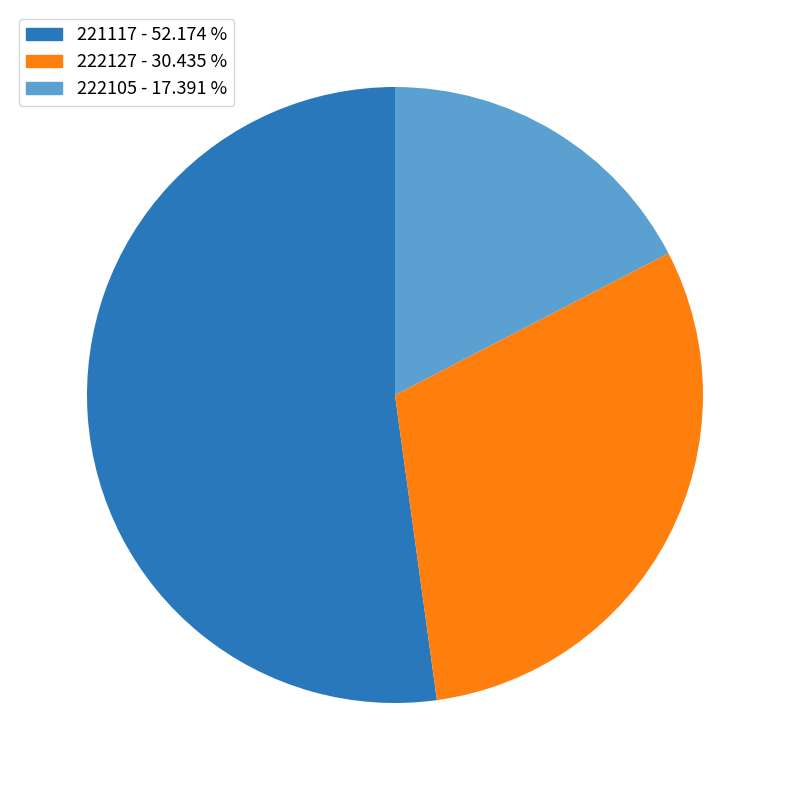

Do 221117 and 222127 together represent more than half of the pie?

Yes